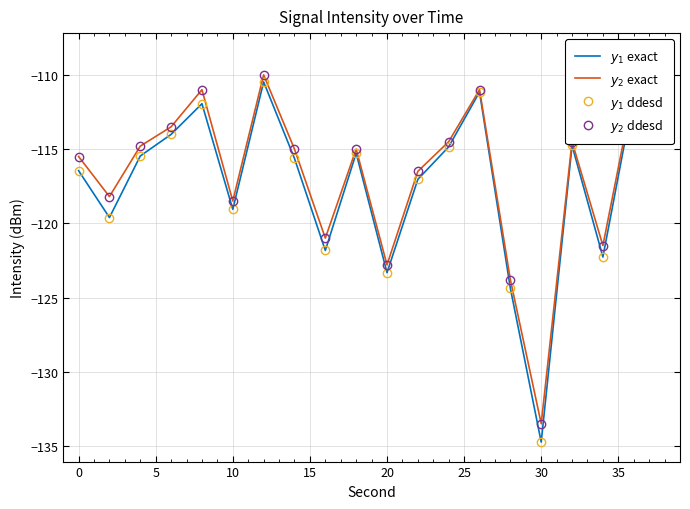

True or false: $y_1$ ddesd has a value of -159.6 at 16.

False